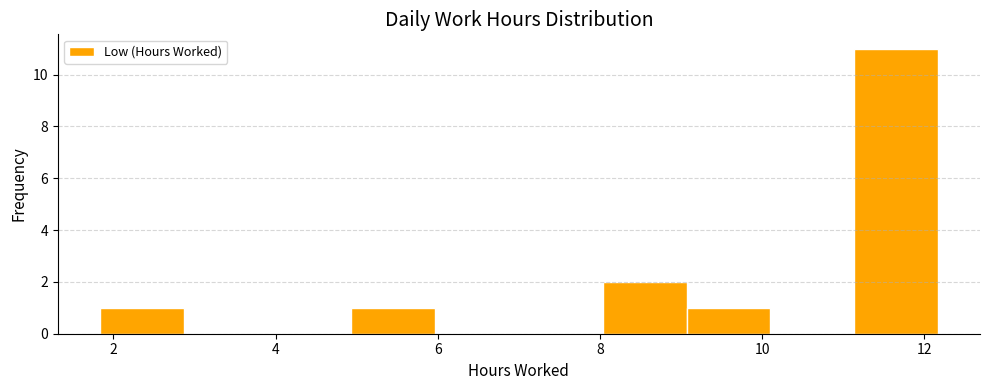

Reading left to right, transcribe this chart: for each bar, give the range it covers on the x-axis and its height. Neither the bar edges nor the heights are printed on the chart, so give them approximately, as read against the axes.

1.8 to 2.8: 1
2.8 to 3.8: 0
3.8 to 5.0: 0
5.0 to 6.0: 1
6.0 to 7.0: 0
7.0 to 8.0: 0
8.0 to 9.0: 2
9.0 to 10.2: 1
10.2 to 11.2: 0
11.2 to 12.2: 11